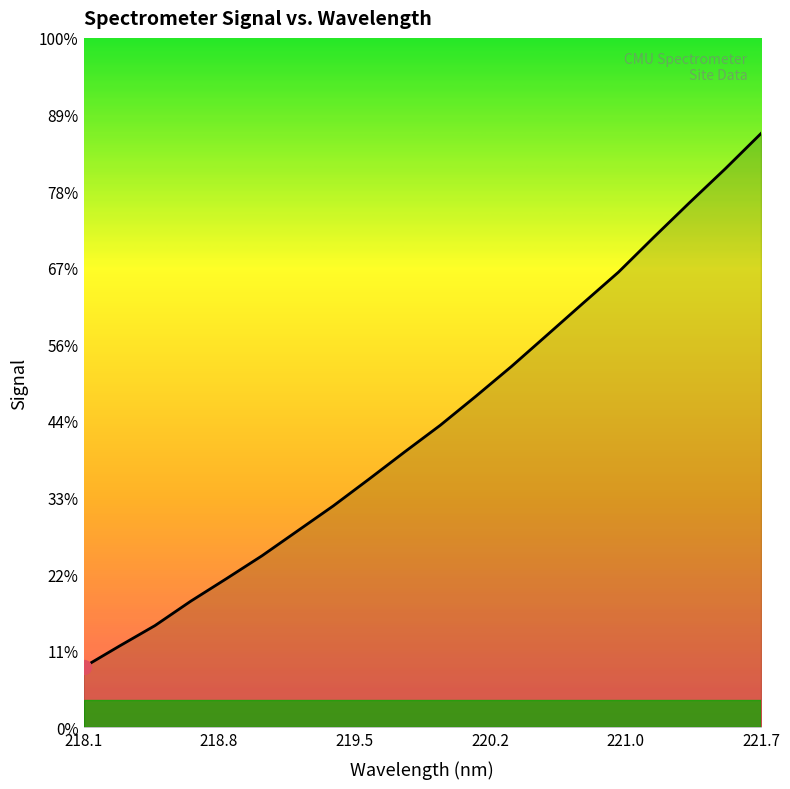

Does the chart have visible grid lines?

No